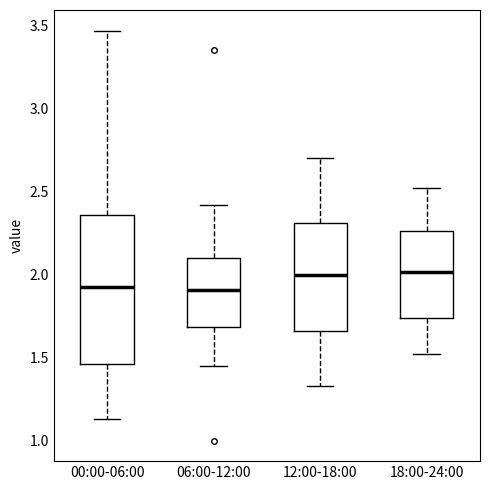

Which box is the tallest, from its lower edge to its upper edge?

00:00-06:00